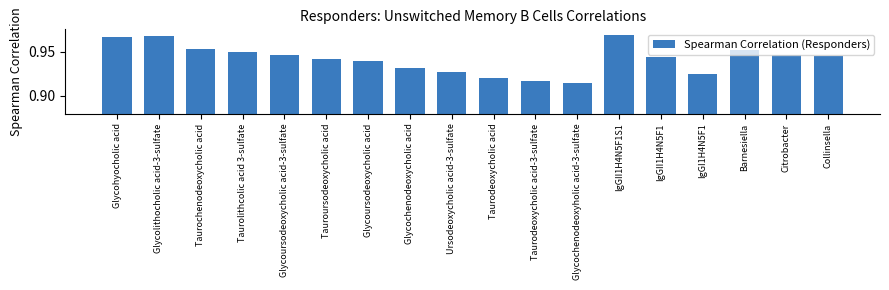

How many values are between 0 and 1?

18